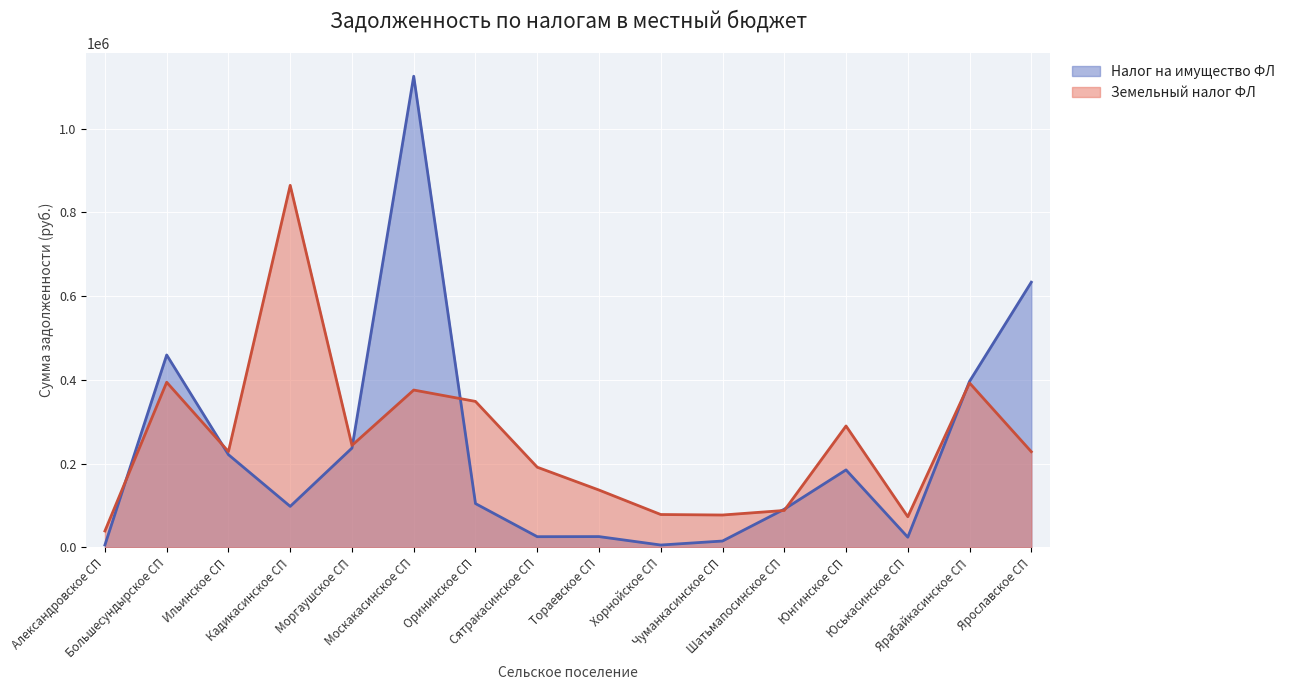

Which category has the lowest value across all series?

Хорнойское СП